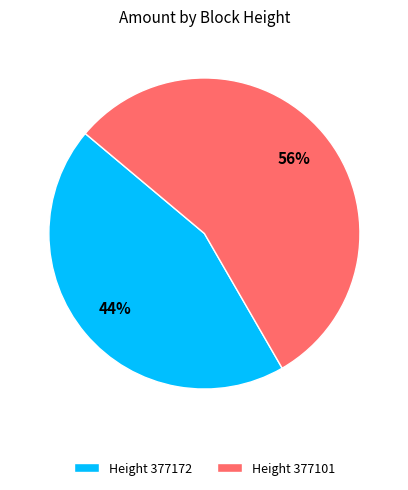

Do Height 377101 and Height 377172 together represent more than half of the pie?

Yes